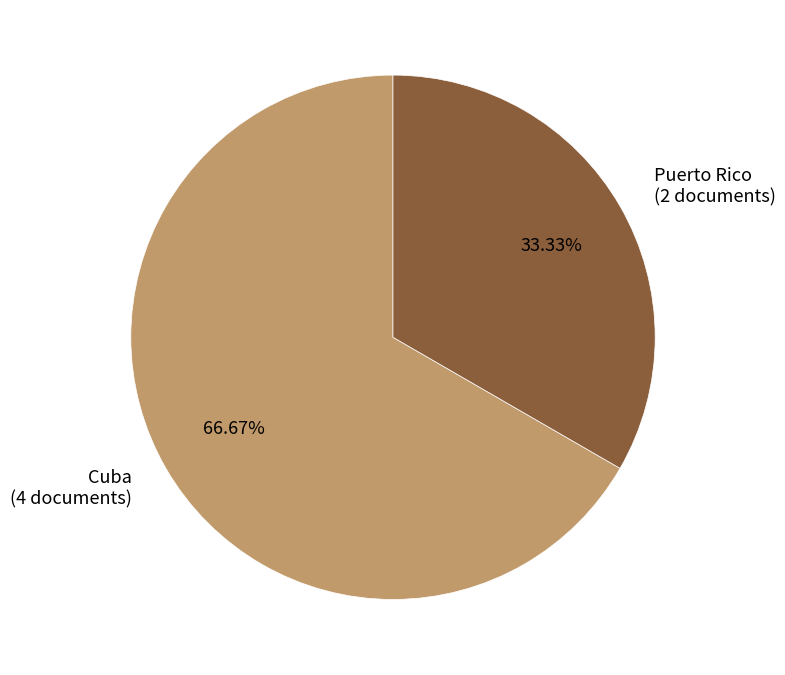

To the nearest percent, what percentage of the pie is Cuba?

67%